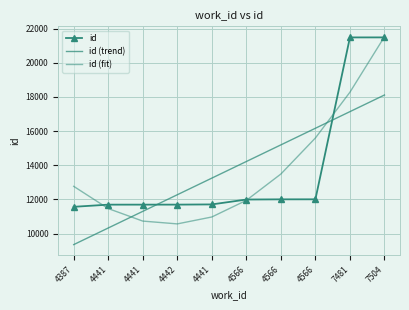

True or false: id (fit) has a value of 12766.9 at 4387.

True